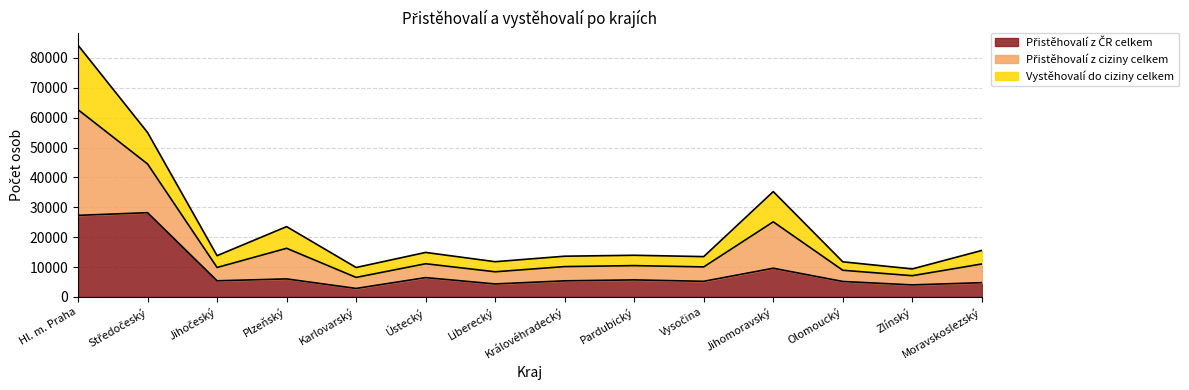

What is the total value across all series at Zlínský?

9374